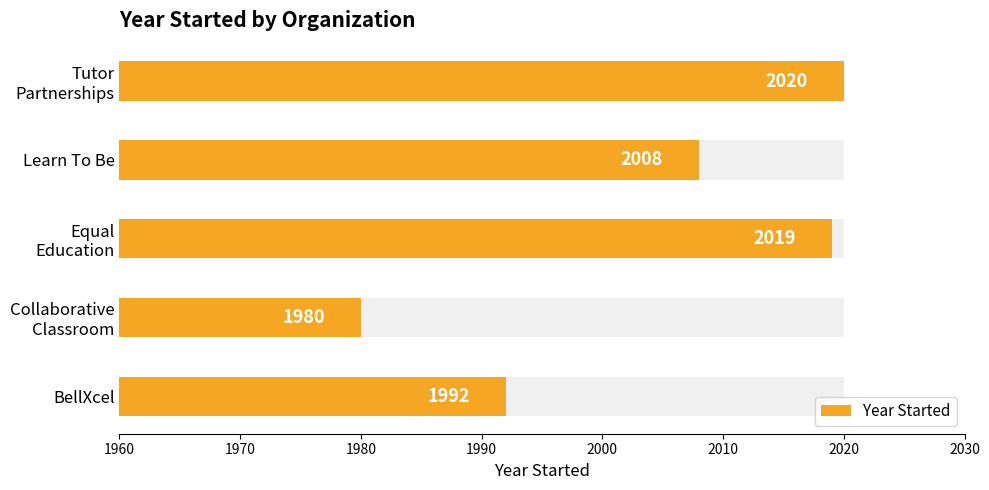

How many data points does each series have?

5